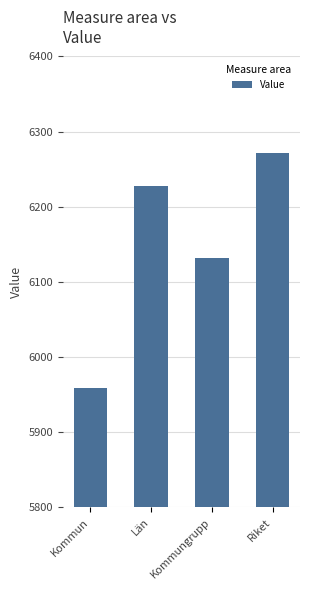

What is the smallest value displayed?

5959.2